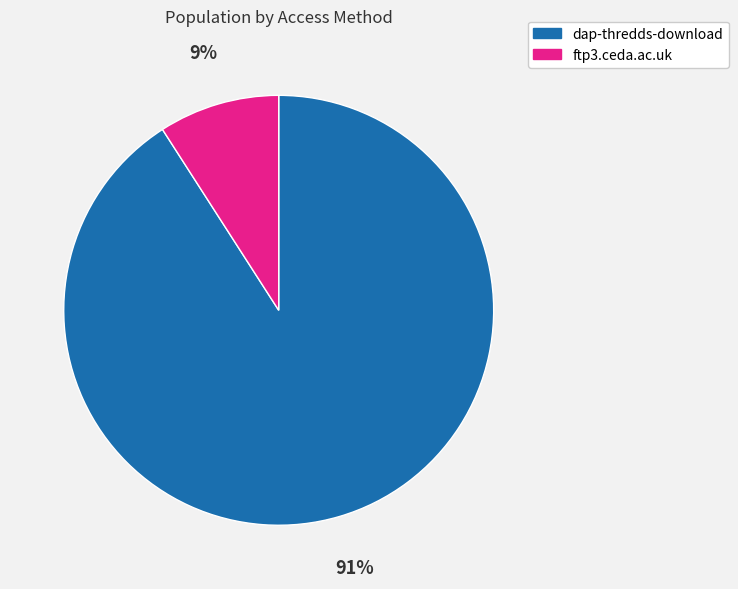

Rank the categories by value from lowest to highest.

ftp3.ceda.ac.uk, dap-thredds-download